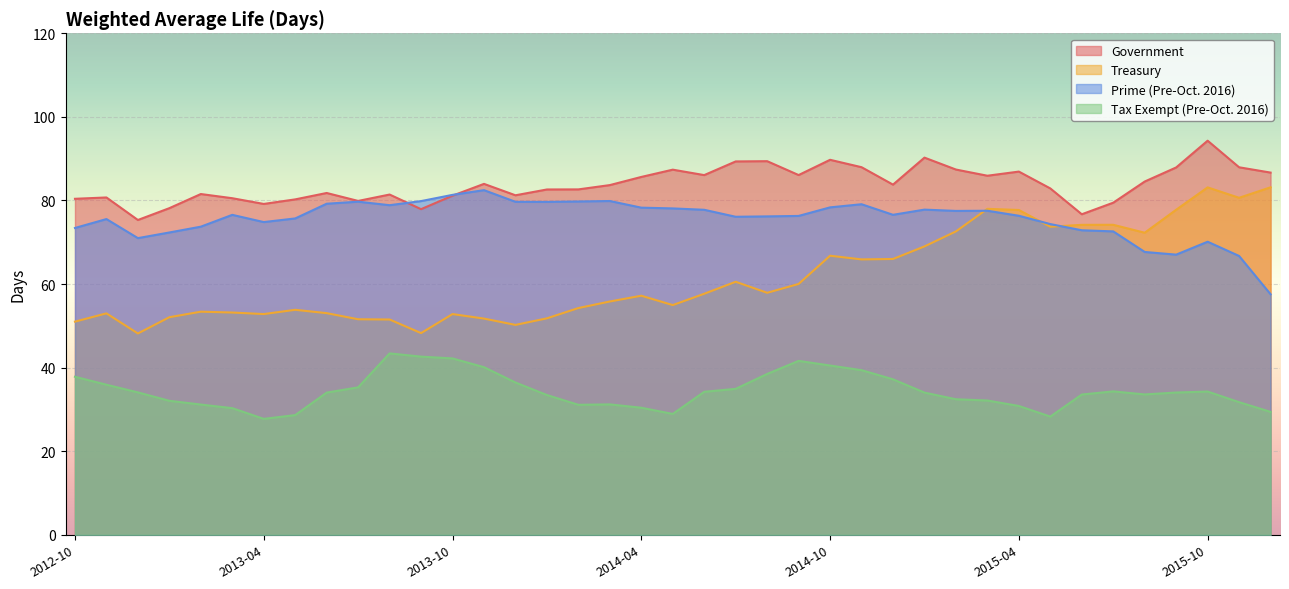

Reading right to left, what are all the values shown in this chart?

Government: 2015-12=86.7	2015-11=87.9	2015-10=94.3	2015-09=87.9	2015-08=84.5	2015-07=79.5	2015-06=76.7	2015-05=82.9	2015-04=86.9	2015-03=85.9	2015-02=87.4	2015-01=90.2	2014-12=83.8	2014-11=88.0	2014-10=89.7	2014-09=86.1	2014-08=89.4	2014-07=89.3	2014-06=86.1	2014-05=87.4	2014-04=85.6	2014-03=83.7	2014-02=82.7	2014-01=82.6	2013-12=81.2	2013-11=84.0	2013-10=81.2	2013-09=77.9	2013-08=81.4	2013-07=79.9	2013-06=81.8	2013-05=80.3	2013-04=79.2	2013-03=80.5	2013-02=81.5	2013-01=78.2	2012-12=75.3	2012-11=80.7	2012-10=80.4
Treasury: 2015-12=83.2	2015-11=80.6	2015-10=83.1	2015-09=77.8	2015-08=72.3	2015-07=74.2	2015-06=74.2	2015-05=73.7	2015-04=77.7	2015-03=78.0	2015-02=72.6	2015-01=69.0	2014-12=66.0	2014-11=65.9	2014-10=66.8	2014-09=60.0	2014-08=57.9	2014-07=60.5	2014-06=57.7	2014-05=55.0	2014-04=57.2	2014-03=55.8	2014-02=54.3	2014-01=51.8	2013-12=50.2	2013-11=51.7	2013-10=52.8	2013-09=48.3	2013-08=51.5	2013-07=51.6	2013-06=53.0	2013-05=53.8	2013-04=52.8	2013-03=53.2	2013-02=53.4	2013-01=52.1	2012-12=48.2	2012-11=53.0	2012-10=51.0
Prime (Pre-Oct. 2016): 2015-12=57.6	2015-11=66.7	2015-10=70.1	2015-09=67.0	2015-08=67.7	2015-07=72.6	2015-06=72.9	2015-05=74.3	2015-04=76.3	2015-03=77.5	2015-02=77.5	2015-01=77.8	2014-12=76.6	2014-11=79.1	2014-10=78.3	2014-09=76.3	2014-08=76.2	2014-07=76.1	2014-06=77.8	2014-05=78.1	2014-04=78.3	2014-03=79.9	2014-02=79.8	2014-01=79.7	2013-12=79.7	2013-11=82.5	2013-10=81.3	2013-09=79.8	2013-08=78.9	2013-07=79.7	2013-06=79.2	2013-05=75.7	2013-04=74.8	2013-03=76.6	2013-02=73.7	2013-01=72.3	2012-12=71.0	2012-11=75.5	2012-10=73.4
Tax Exempt (Pre-Oct. 2016): 2015-12=29.4	2015-11=31.7	2015-10=34.3	2015-09=34.0	2015-08=33.6	2015-07=34.3	2015-06=33.6	2015-05=28.3	2015-04=30.8	2015-03=32.1	2015-02=32.4	2015-01=34.0	2014-12=37.2	2014-11=39.4	2014-10=40.5	2014-09=41.6	2014-08=38.5	2014-07=34.9	2014-06=34.2	2014-05=28.9	2014-04=30.4	2014-03=31.2	2014-02=31.1	2014-01=33.5	2013-12=36.5	2013-11=40.1	2013-10=42.2	2013-09=42.6	2013-08=43.4	2013-07=35.3	2013-06=34.0	2013-05=28.6	2013-04=27.8	2013-03=30.3	2013-02=31.2	2013-01=32.1	2012-12=34.1	2012-11=35.9	2012-10=37.8